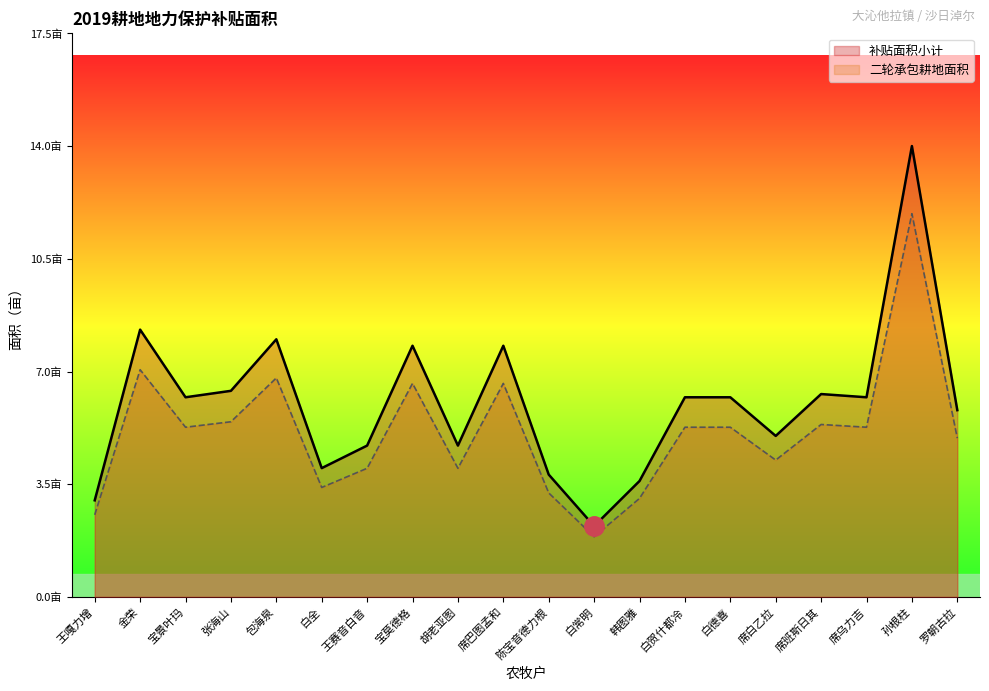

Where does the 二轮承包耕地面积 series first go above 5?

金荣